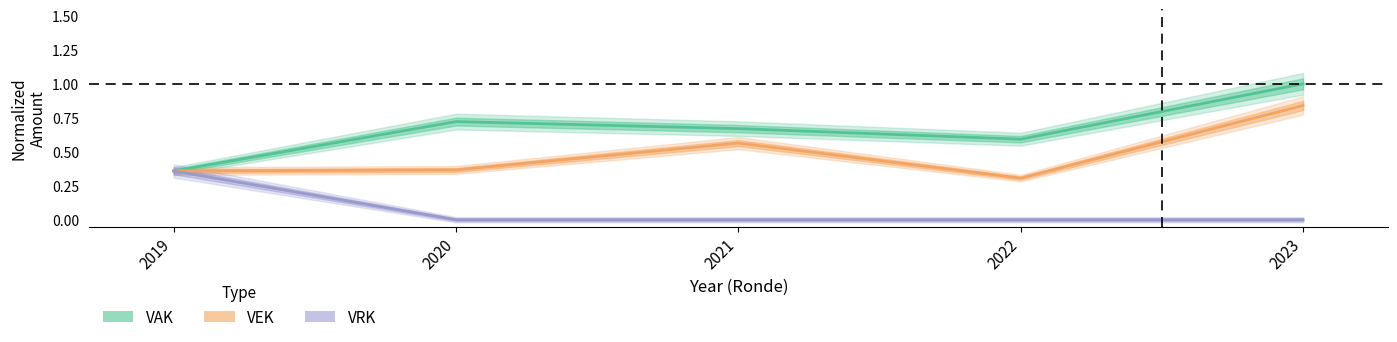

What is the spread (max minus min) of values at 2020?

0.7